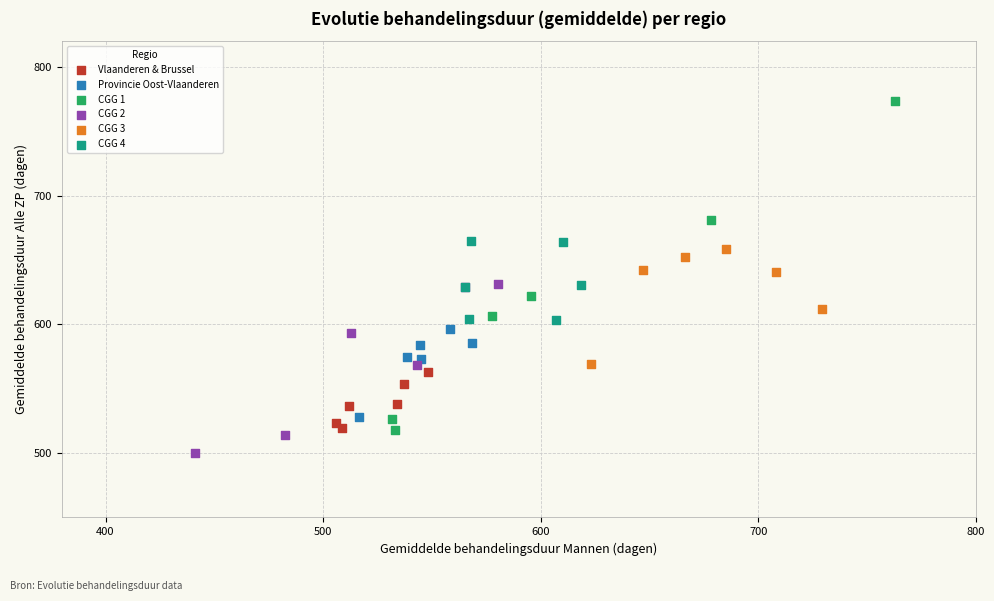

Which series reaches the minimum Y coordinate?

CGG 2